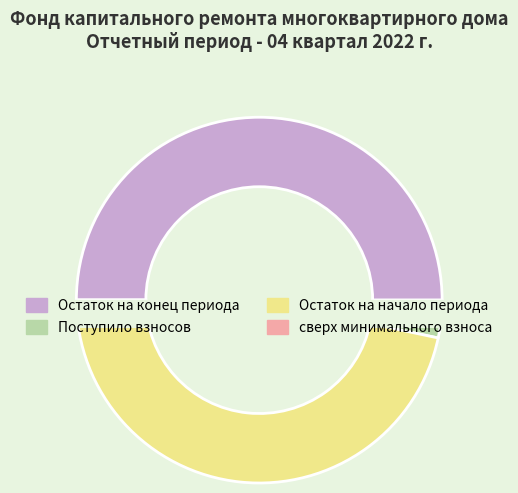

The Остаток на начало slice represents 55% of the pie. True or false?

False